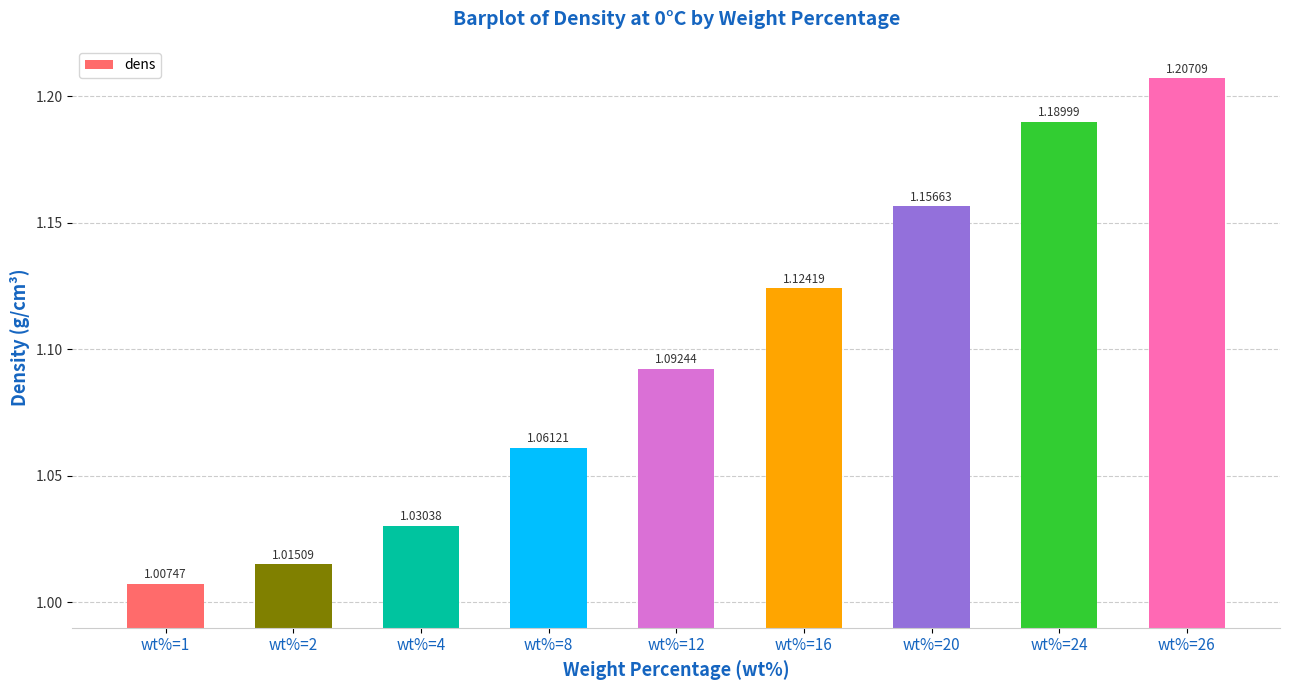

Which label corresponds to the smallest value in the chart?

wt%=1